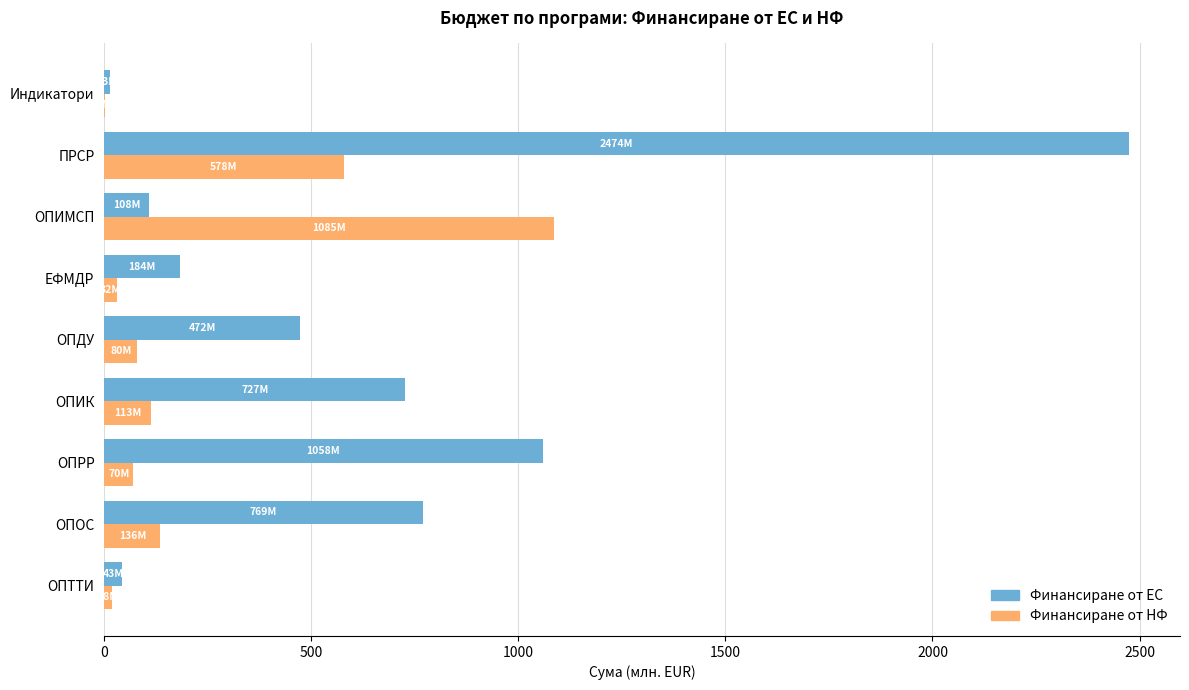

Read the Финансиране от ЕС value at ОПРР.

1058.4